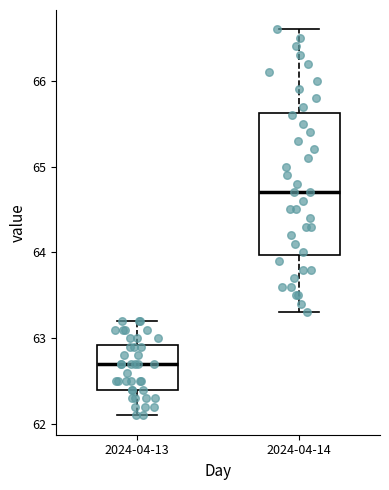

Reading left to right, transcribe this box plot: for each box, give where its median line is, the range the box spans, and where its two whiskers end, as read against the y-axis. The values are not printed on the chart, so give them approximately, as read against the axis.

2024-04-13: median 62.7, box 62.4 to 62.9, whiskers 62.1 to 63.2
2024-04-14: median 64.7, box 64.0 to 65.6, whiskers 63.3 to 66.6